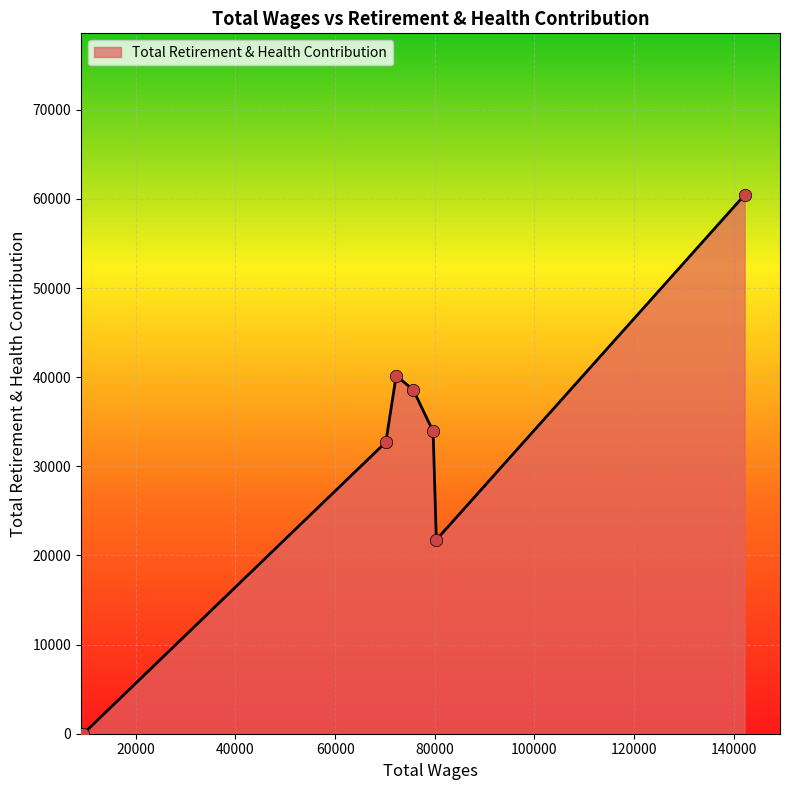

True or false: there are more than 2 points higher than both neighbors.

False